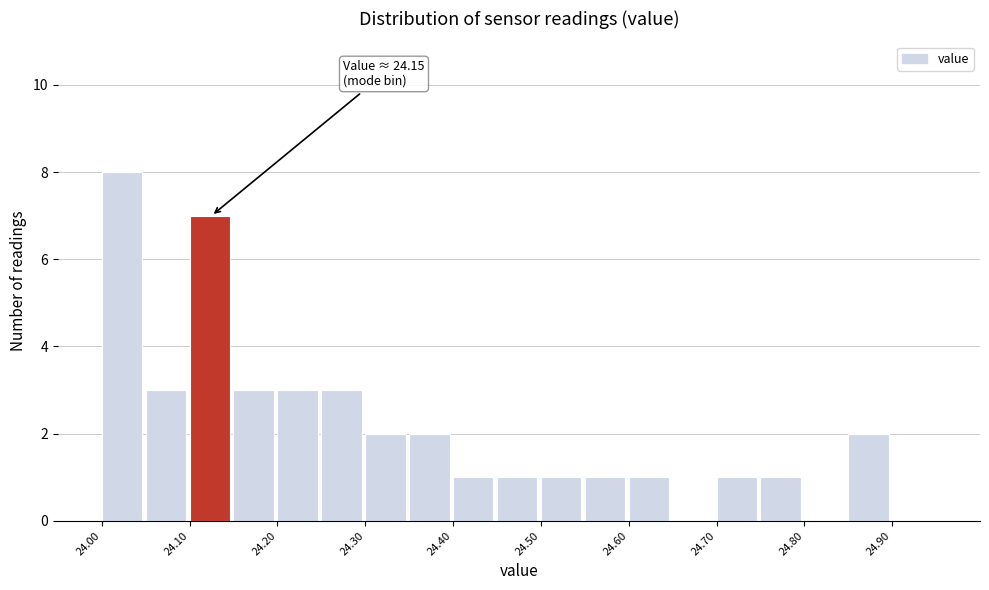

Over which range of the x-axis is the bar tallest?

24.00 to 24.05